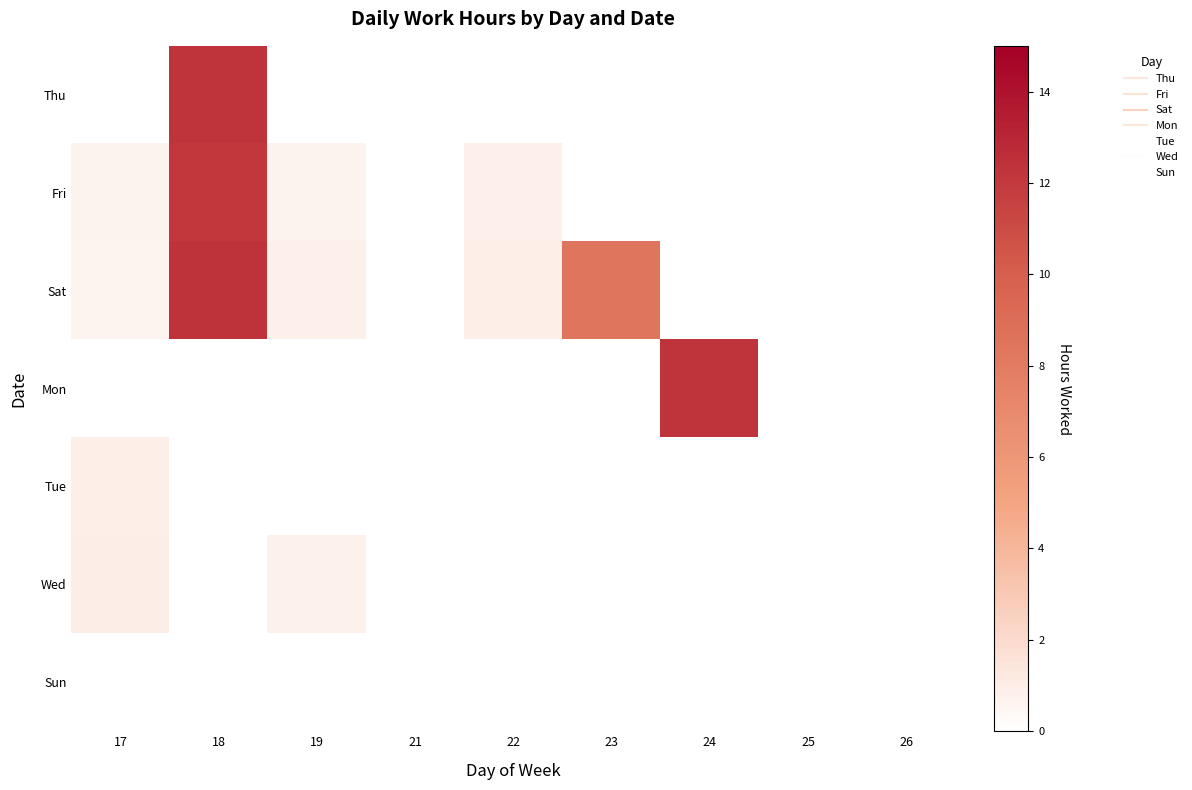

Rank the series by their maximum value, from highest to lowest.

Sat, Mon, Thu, Fri, Wed, Tue, Sun